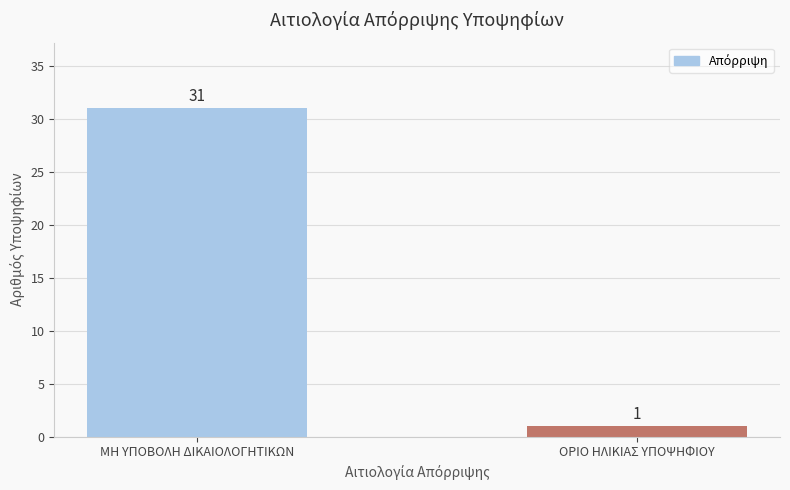

What is the sum of all values?

32